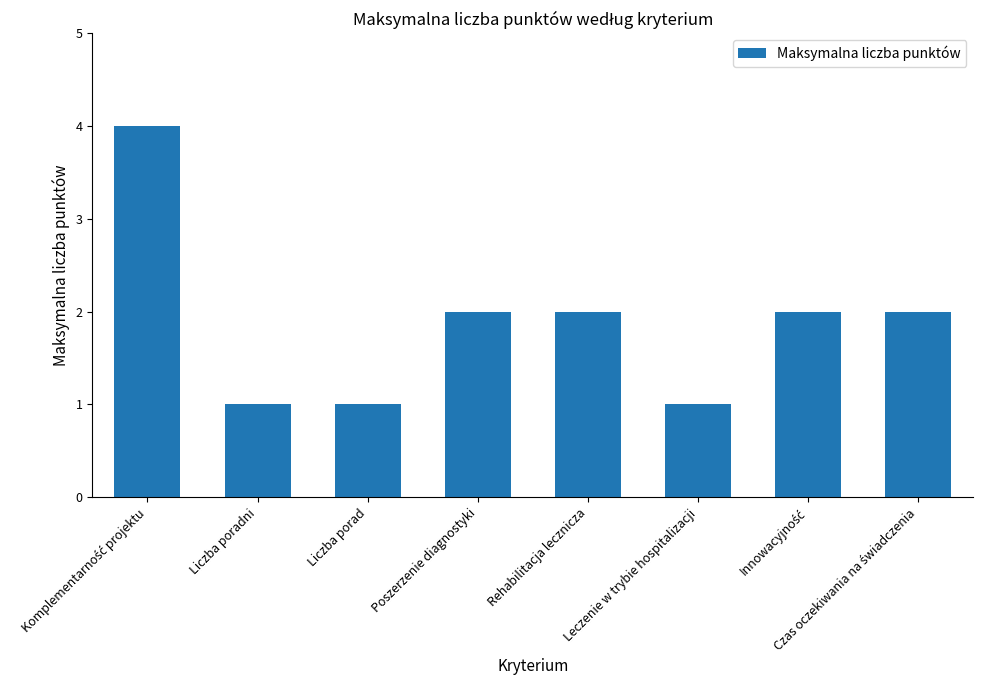

What is the maximum value shown in the chart?

4